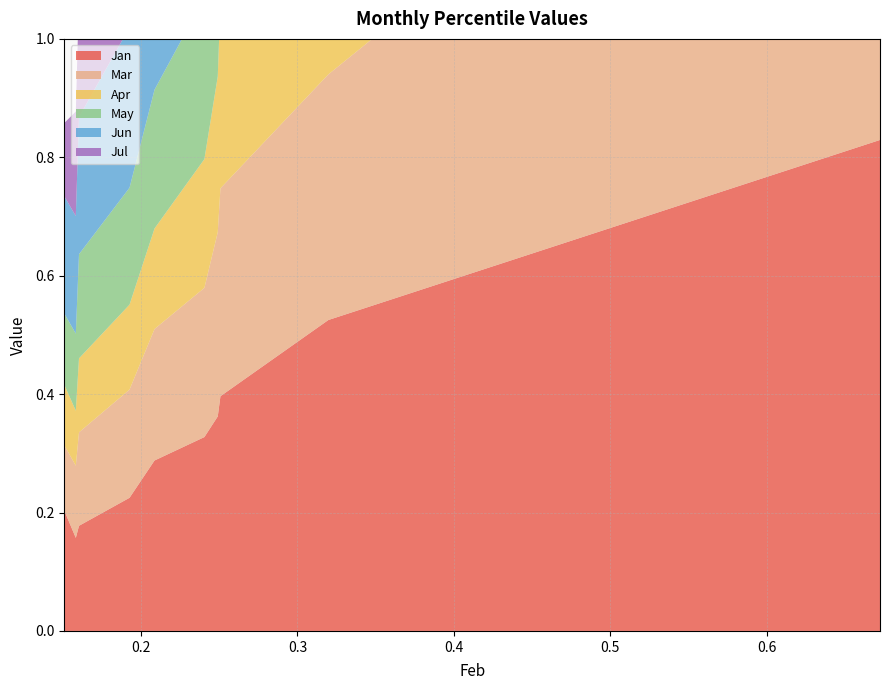

Reading left to right, what are all the values shown in this chart?

Jan: 0.2	0.2	0.2	0.2	0.3	0.3	0.4	0.4	0.5	0.8
Mar: 0.1	0.1	0.2	0.2	0.2	0.3	0.3	0.4	0.4	0.9
Apr: 0.1	0.1	0.1	0.1	0.2	0.2	0.3	0.3	0.4	0.8
May: 0.1	0.1	0.2	0.2	0.2	0.3	0.3	0.4	0.5	0.9
Jun: 0.2	0.2	0.2	0.3	0.3	0.4	0.4	0.4	0.5	0.7
Jul: 0.1	0.2	0.2	0.2	0.3	0.3	0.3	0.4	0.5	0.6